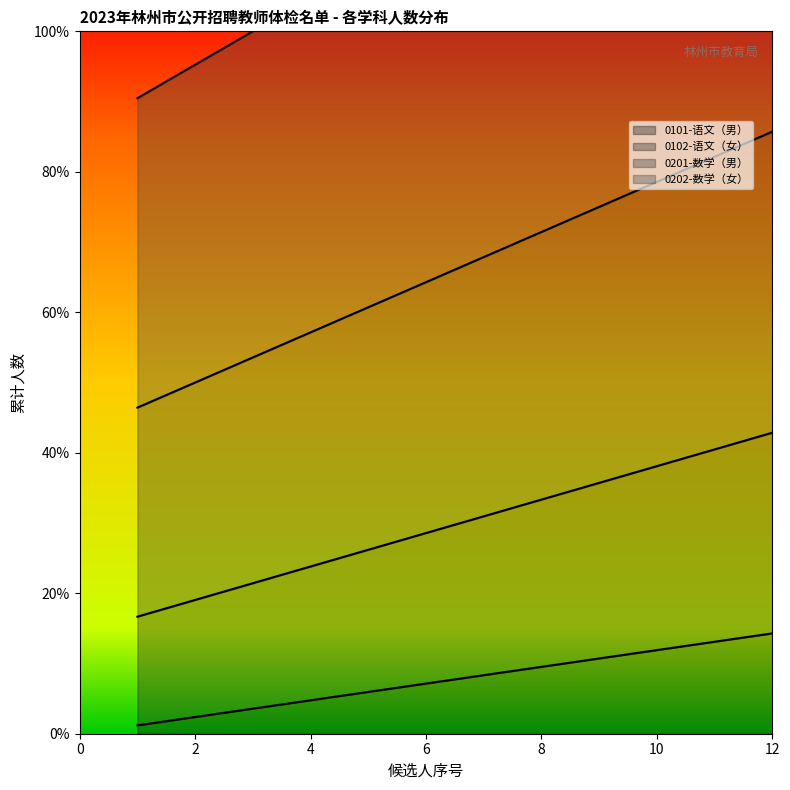

List the series in order of their peak value, highest first.

0101-语文（男）, 0202-数学（女）, 0201-数学（男）, 0102-语文（女）